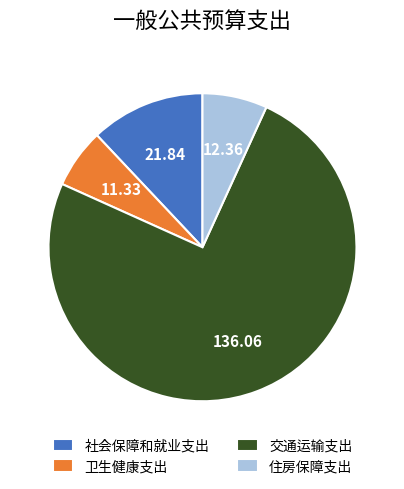

How many slices are in this pie chart?

4